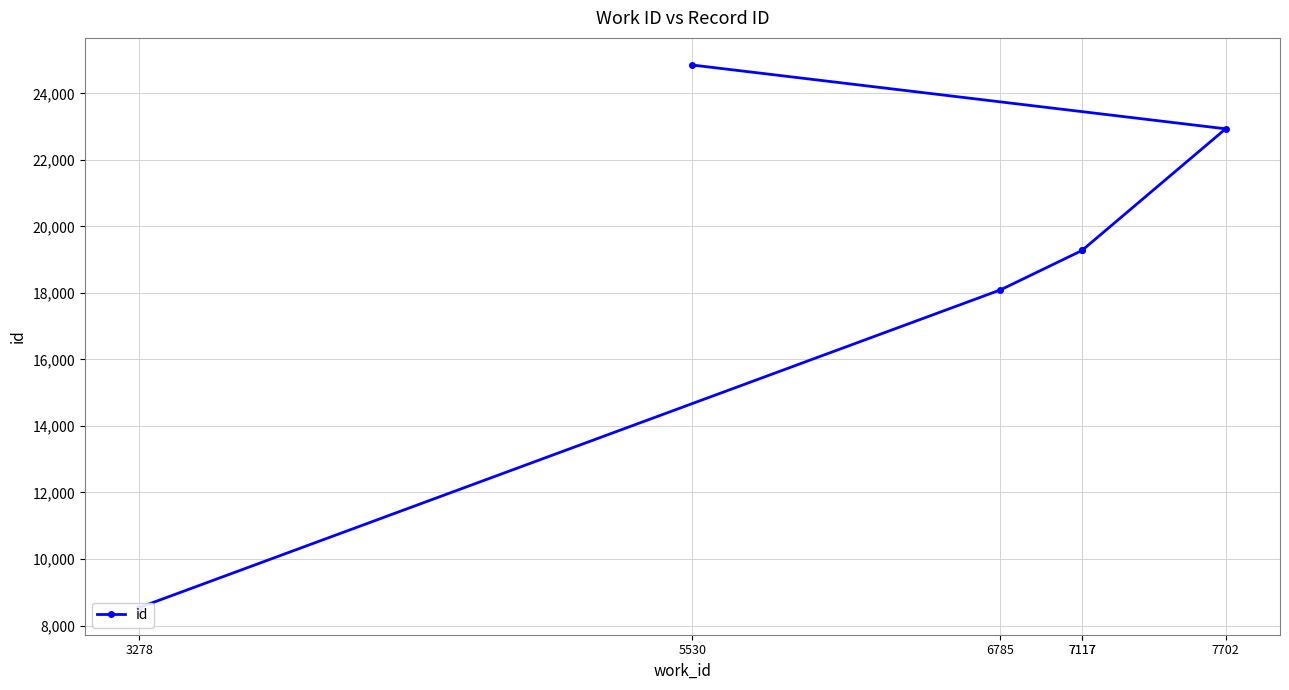

Count the number of data series in this chart.

1